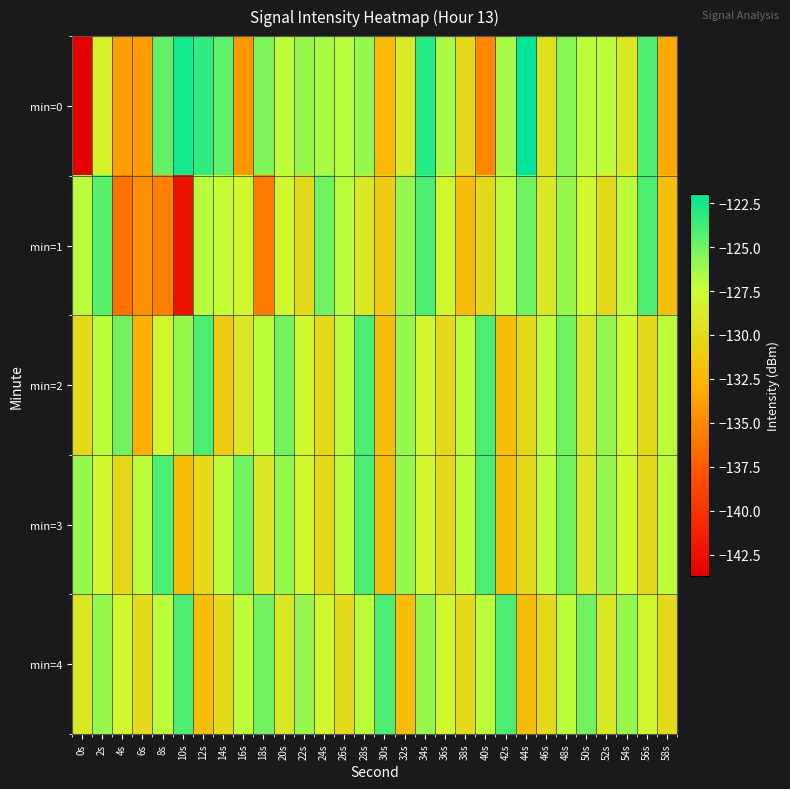

Which category has the lowest value across all series?

0s